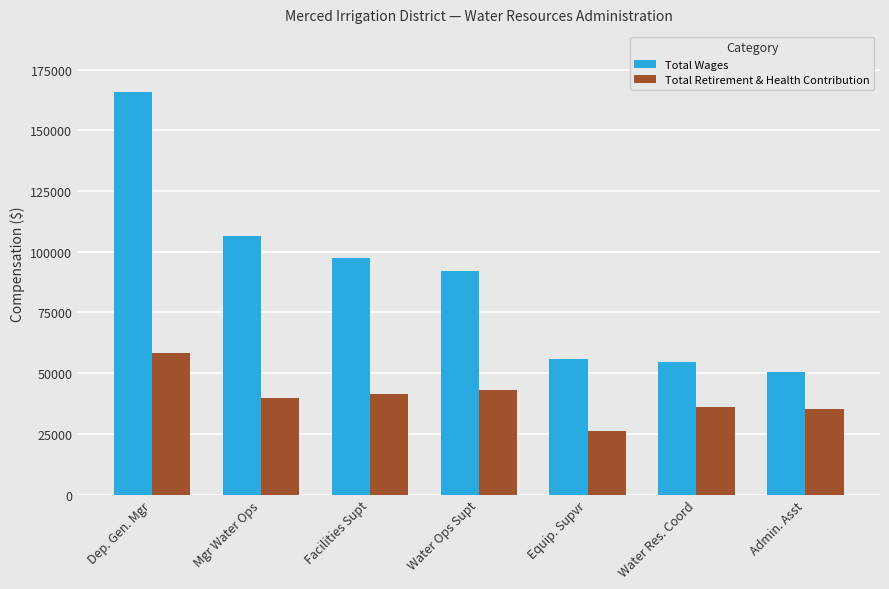

What is the average value of the Total Wages series?

88995